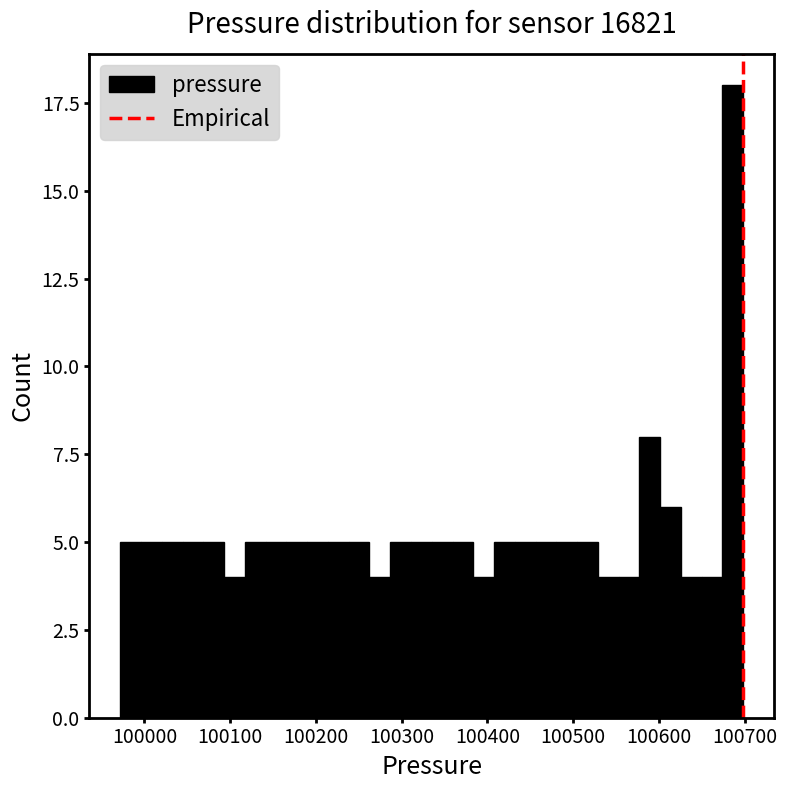

Read against the x-axis, roughly where is the centre of the tallest bar?

100690